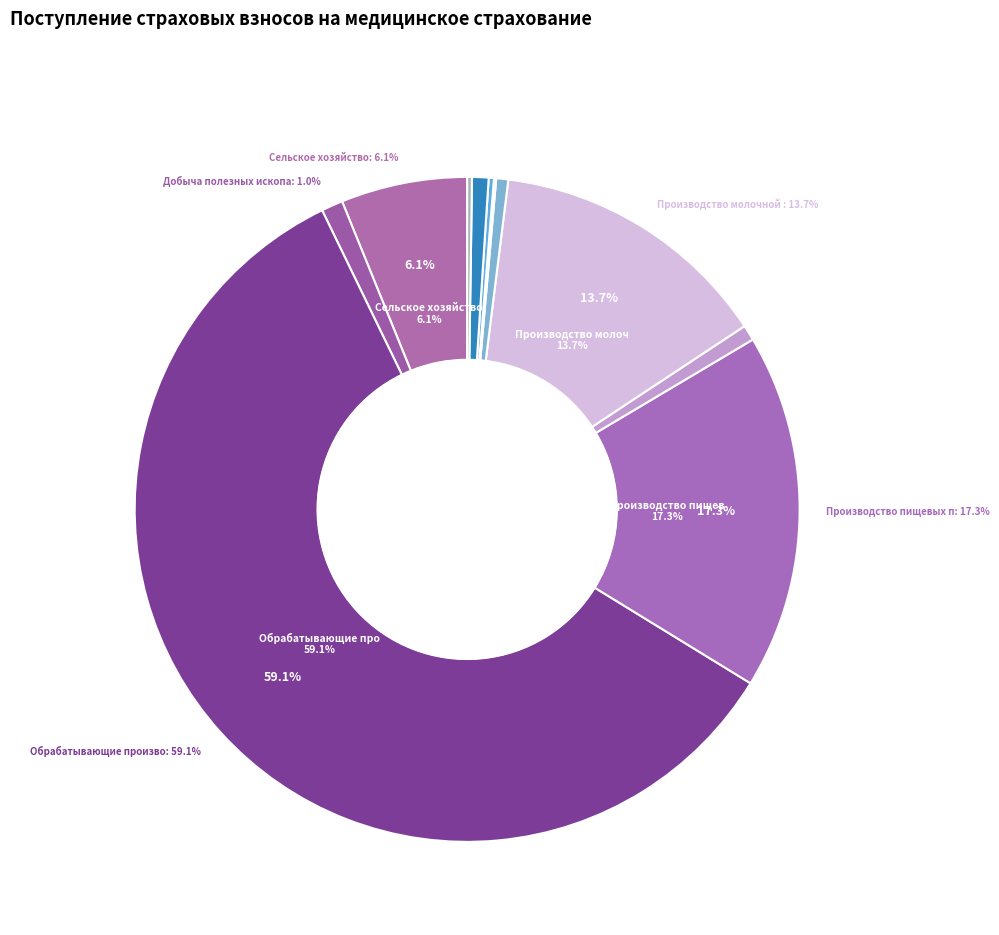

What percentage is the Обработка древесины slice, to the nearest percent?

1%